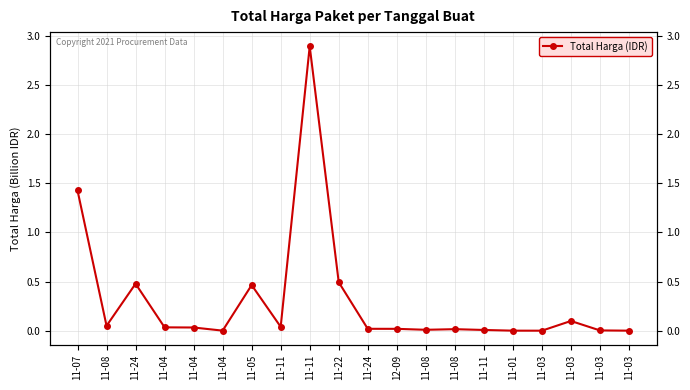

What is the value of the 20th point from the left?

78000